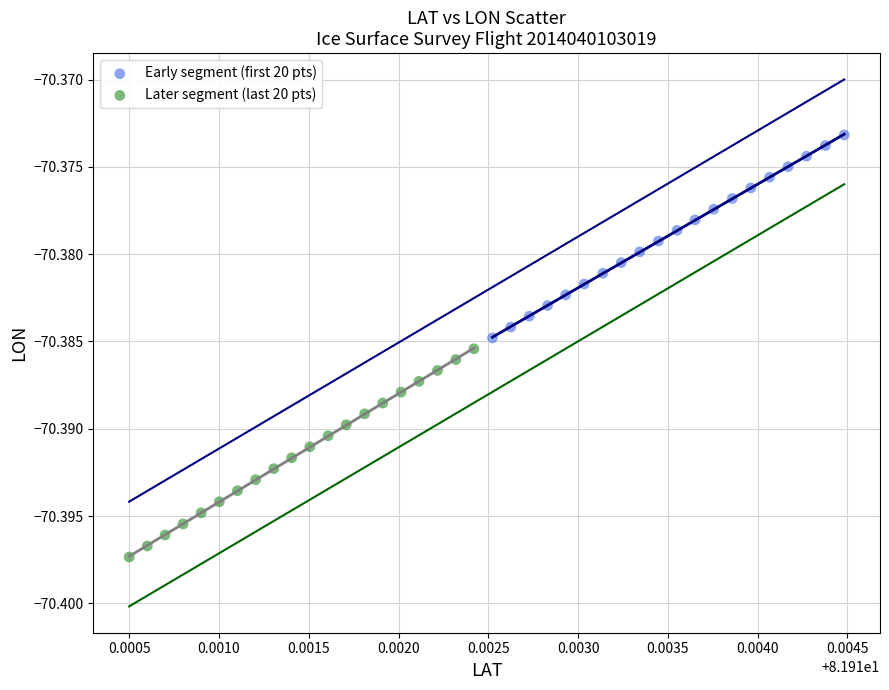

Which series has the largest Y range (max minus min)?

Later segment (last 20 pts)